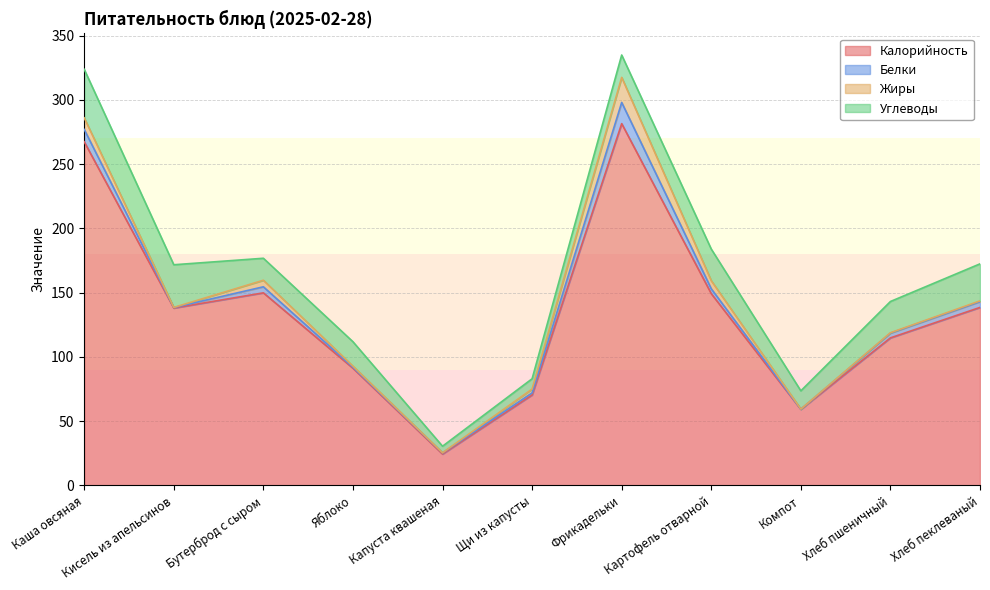

Which has a higher value, Капуста квашеная or Хлеб пеклеваный?

Хлеб пеклеваный